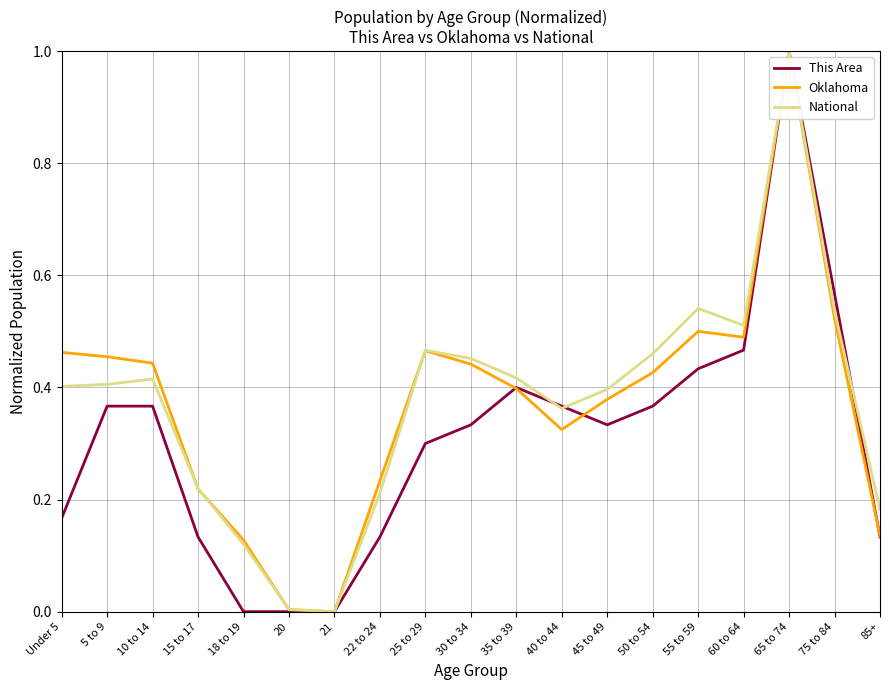

Count the This Area values in the range 0 to 1.

19